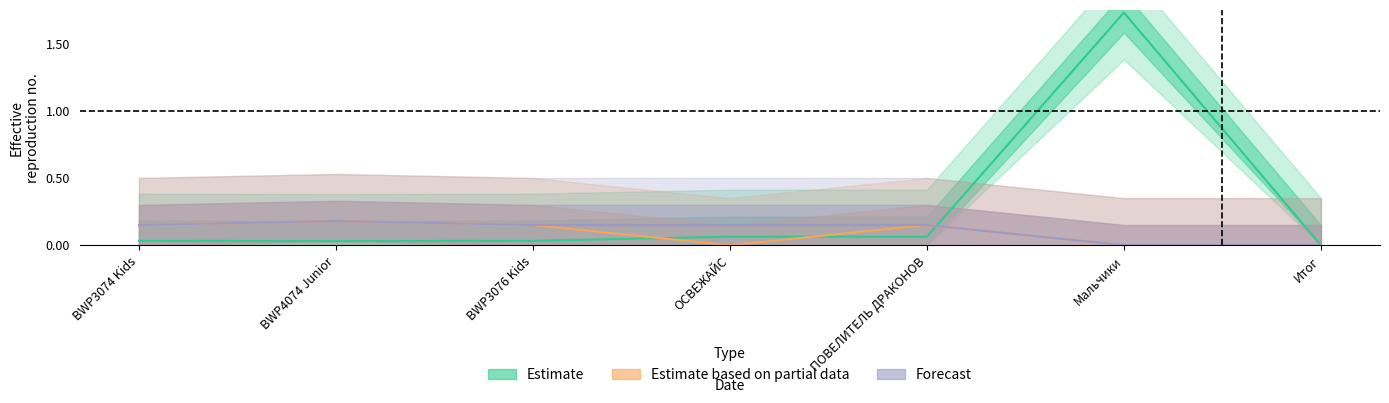

The value of Estimate at BWP4074 Junior is 0.0. True or false?

False